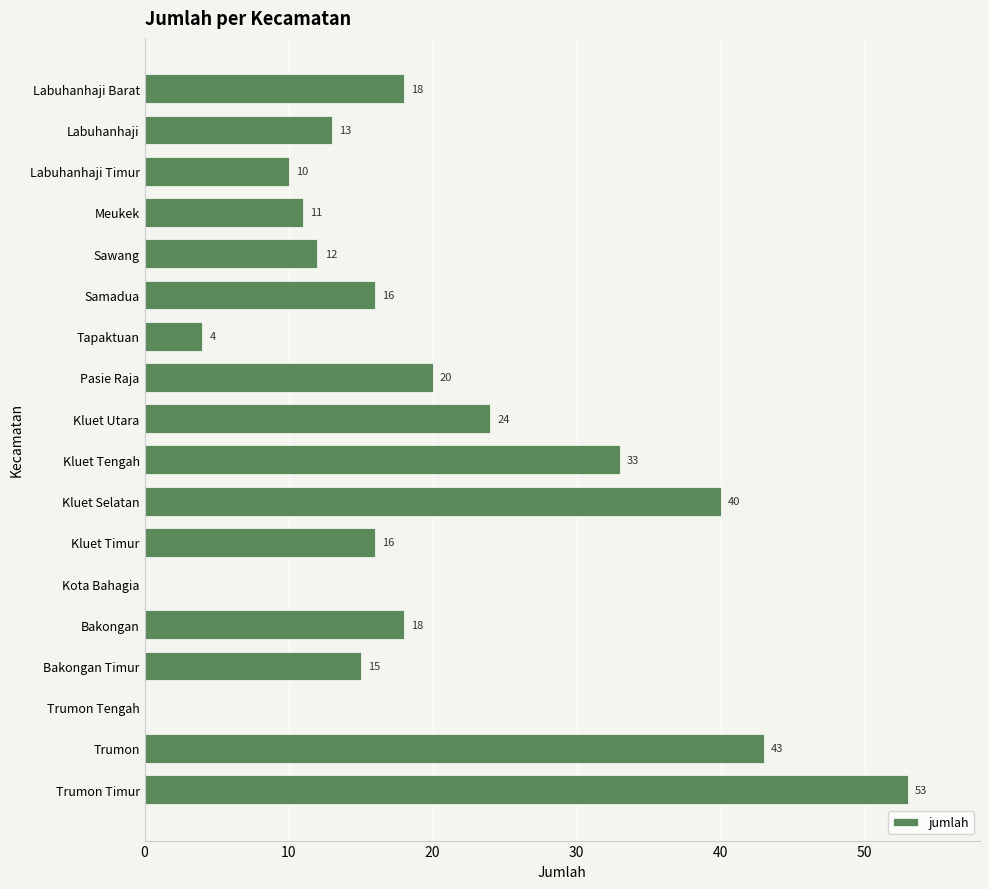

What is the sum of the values at Kota Bahagia and Kluet Selatan?

40